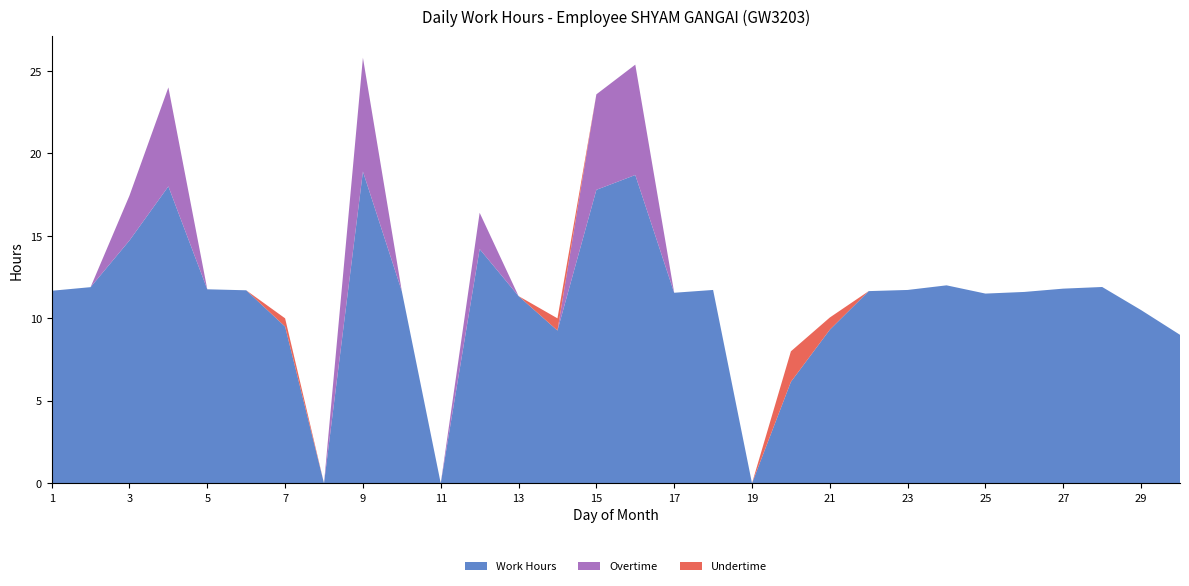

Reading left to right, transcribe all the data shown in this chart.

Work Hours: 11.7	11.9	14.7	18.0	11.8	11.7	9.5	0.0	18.9	11.6	0.0	14.2	11.3	9.3	17.8	18.7	11.6	11.7	0.0	6.2	9.3	11.7	11.7	12.0	11.5	11.6	11.8	11.9	10.5	9.0
Overtime: 0.0	0.0	2.7	6.0	0.0	0.0	0.0	0.0	6.9	0.0	0.0	2.2	0.0	0.0	5.8	6.7	0.0	0.0	0.0	0.0	0.0	0.0	0.0	0.0	0.0	0.0	0.0	0.0	0.0	0.0
Undertime: 0.0	0.0	0.0	0.0	0.0	0.0	0.5	0.0	0.0	0.0	0.0	0.0	0.0	0.7	0.0	0.0	0.0	0.0	0.0	1.9	0.7	0.0	0.0	0.0	0.0	0.0	0.0	0.0	0.0	0.0